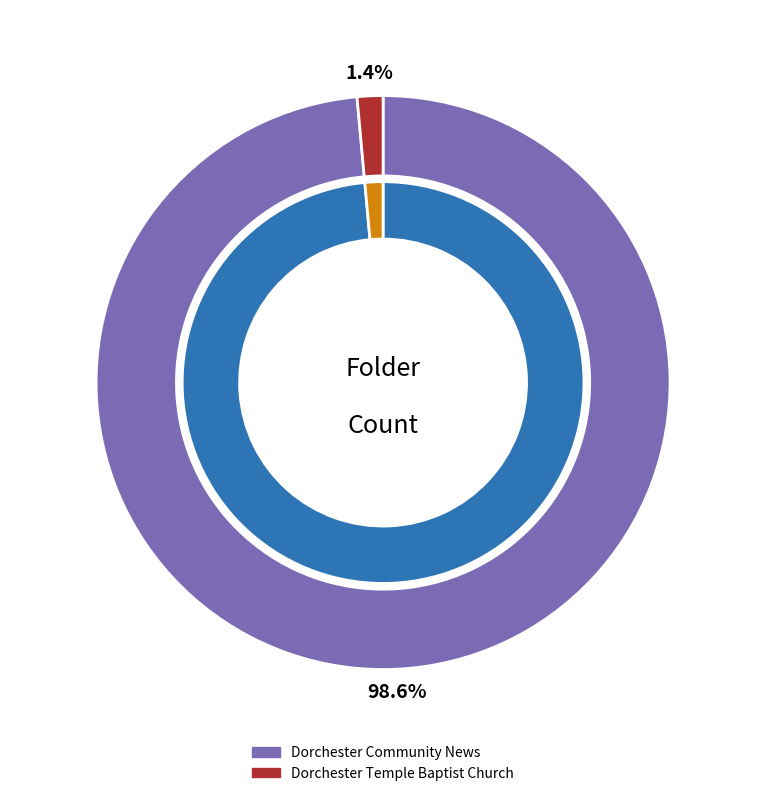

Which category accounts for the majority?

Dorchester Community News